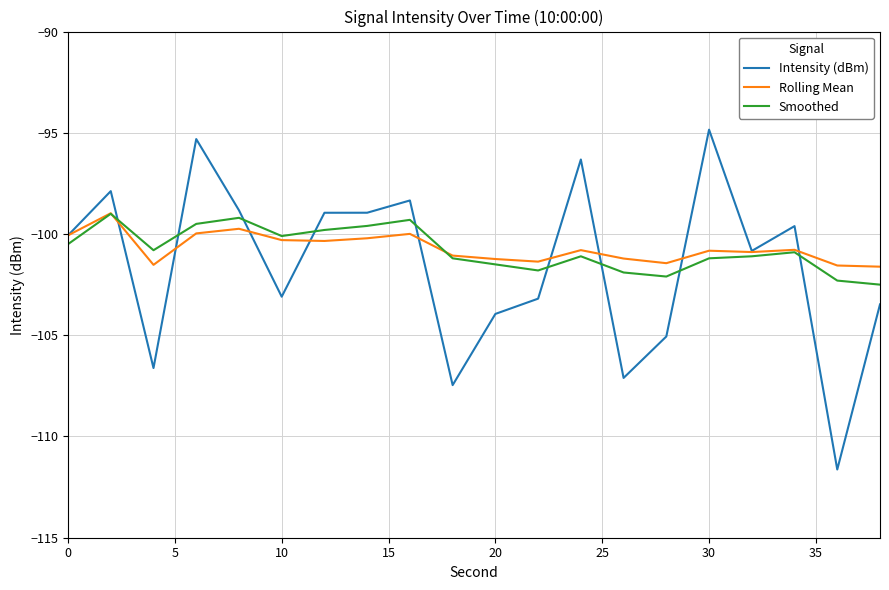

Which series has the largest range (max minus min)?

Intensity (dBm)